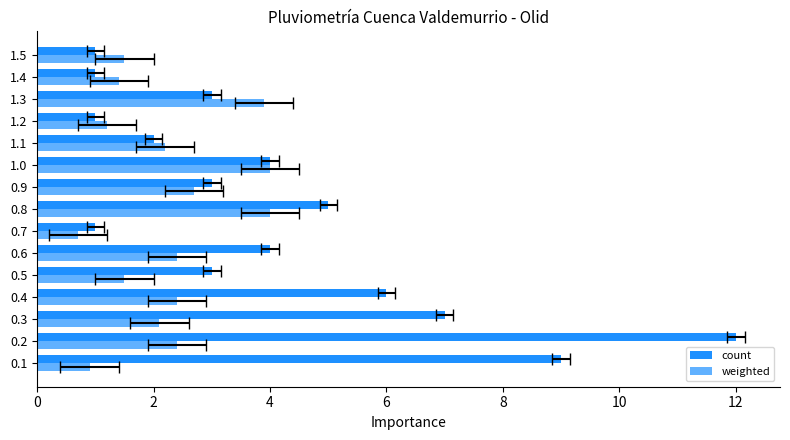

What is the maximum value shown in the chart?

12.0